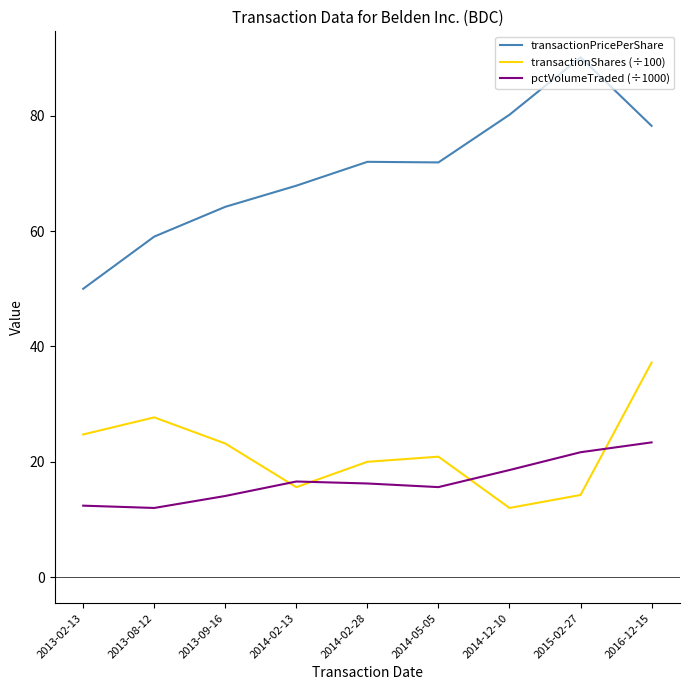

What are all the series names shown in the legend?

transactionPricePerShare, transactionShares (÷100), pctVolumeTraded (÷1000)